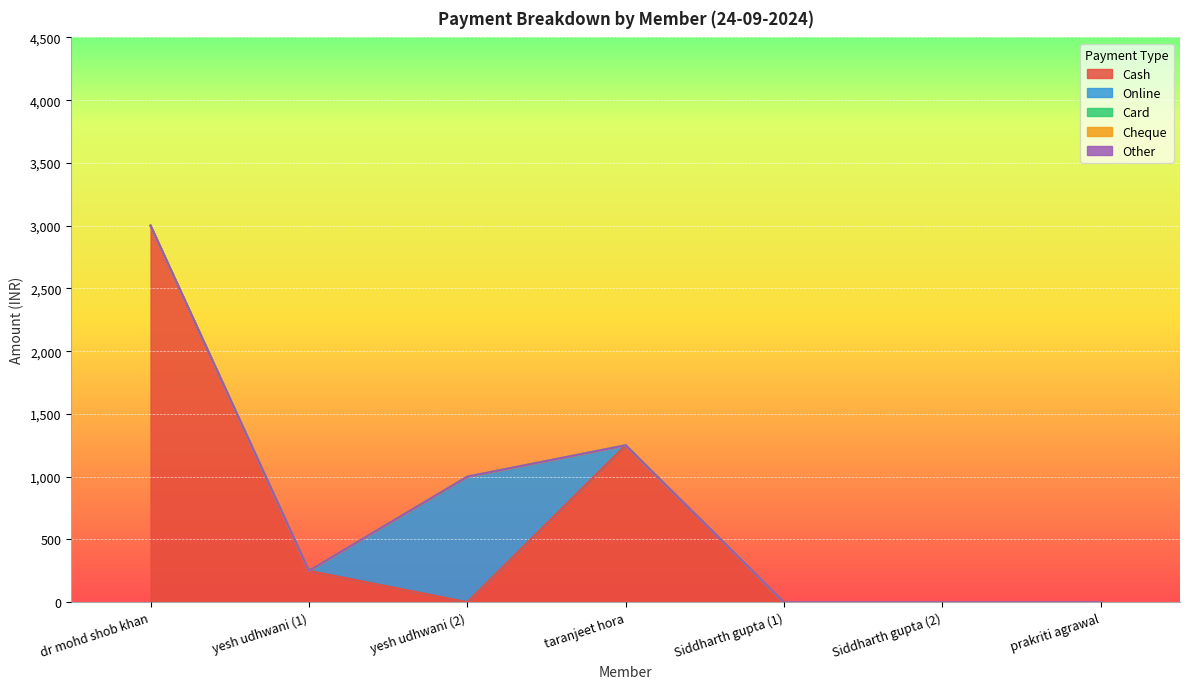

What is the total value across all series at taranjeet hora?

1250